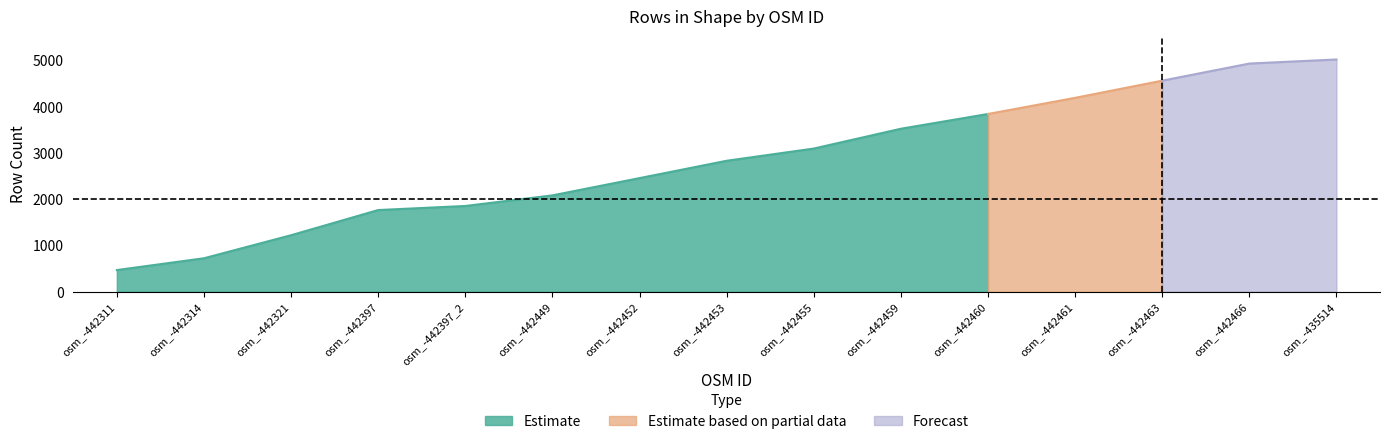

What position from the right is osm_-442321?

13